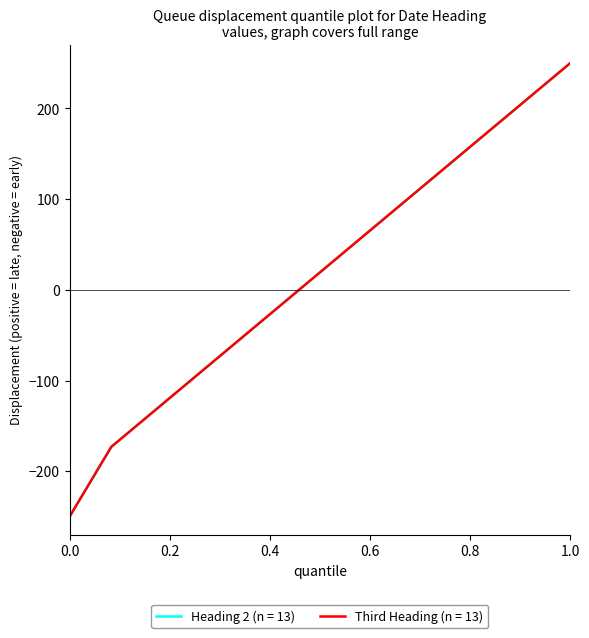

Does the chart have visible grid lines?

No